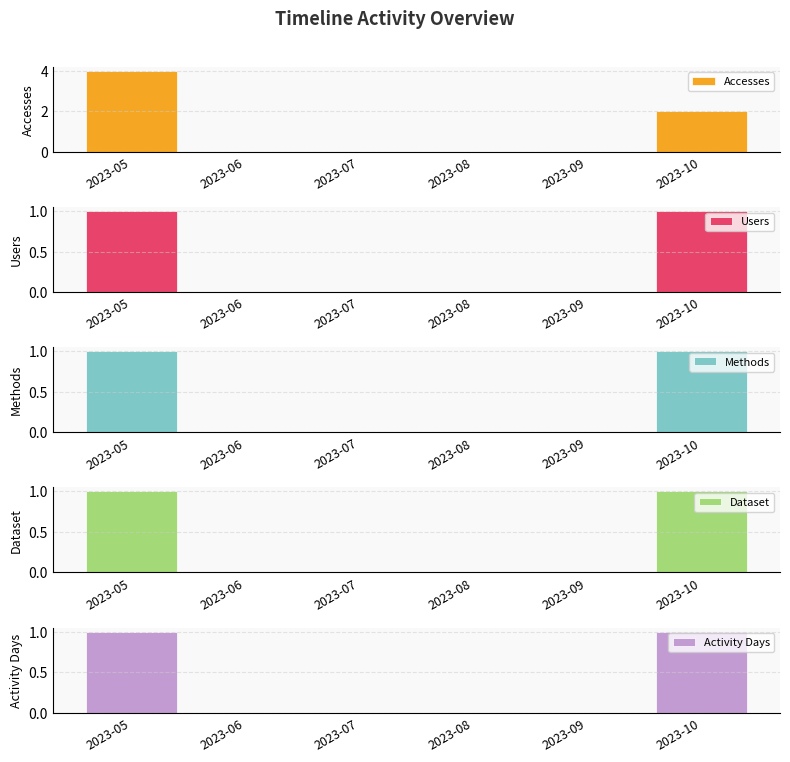

Reading left to right, what are all the values shown in this chart?

Accesses: 2023-05=4	2023-06=0	2023-07=0	2023-08=0	2023-09=0	2023-10=2
Users: 2023-05=1	2023-06=0	2023-07=0	2023-08=0	2023-09=0	2023-10=1
Methods: 2023-05=1	2023-06=0	2023-07=0	2023-08=0	2023-09=0	2023-10=1
Dataset: 2023-05=1	2023-06=0	2023-07=0	2023-08=0	2023-09=0	2023-10=1
Activity Days: 2023-05=1	2023-06=0	2023-07=0	2023-08=0	2023-09=0	2023-10=1